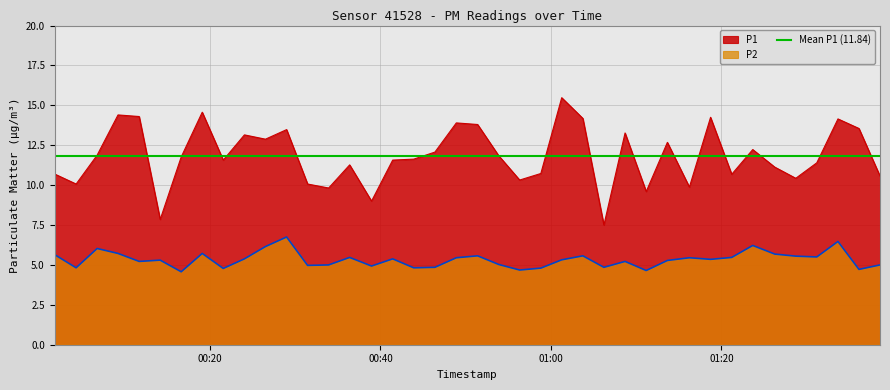

Reading left to right, what are all the values shown in this chart?

P1: 10.7	10.1	11.9	14.4	14.3	7.8	11.8	14.6	11.6	13.2	12.9	13.5	10.1	9.8	11.3	9.0	11.6	11.6	12.1	13.9	13.8	11.8	10.3	10.7	15.5	14.2	7.5	13.3	9.6	12.7	9.9	14.2	10.7	12.2	11.1	10.4	11.4	14.2	13.6	10.6
P2: 5.7	4.8	6.0	5.7	5.2	5.3	4.6	5.7	4.8	5.4	6.2	6.8	5.0	5.0	5.5	4.9	5.4	4.8	4.8	5.5	5.6	5.0	4.7	4.8	5.3	5.6	4.8	5.2	4.7	5.3	5.5	5.3	5.5	6.2	5.7	5.5	5.5	6.5	4.7	5.0